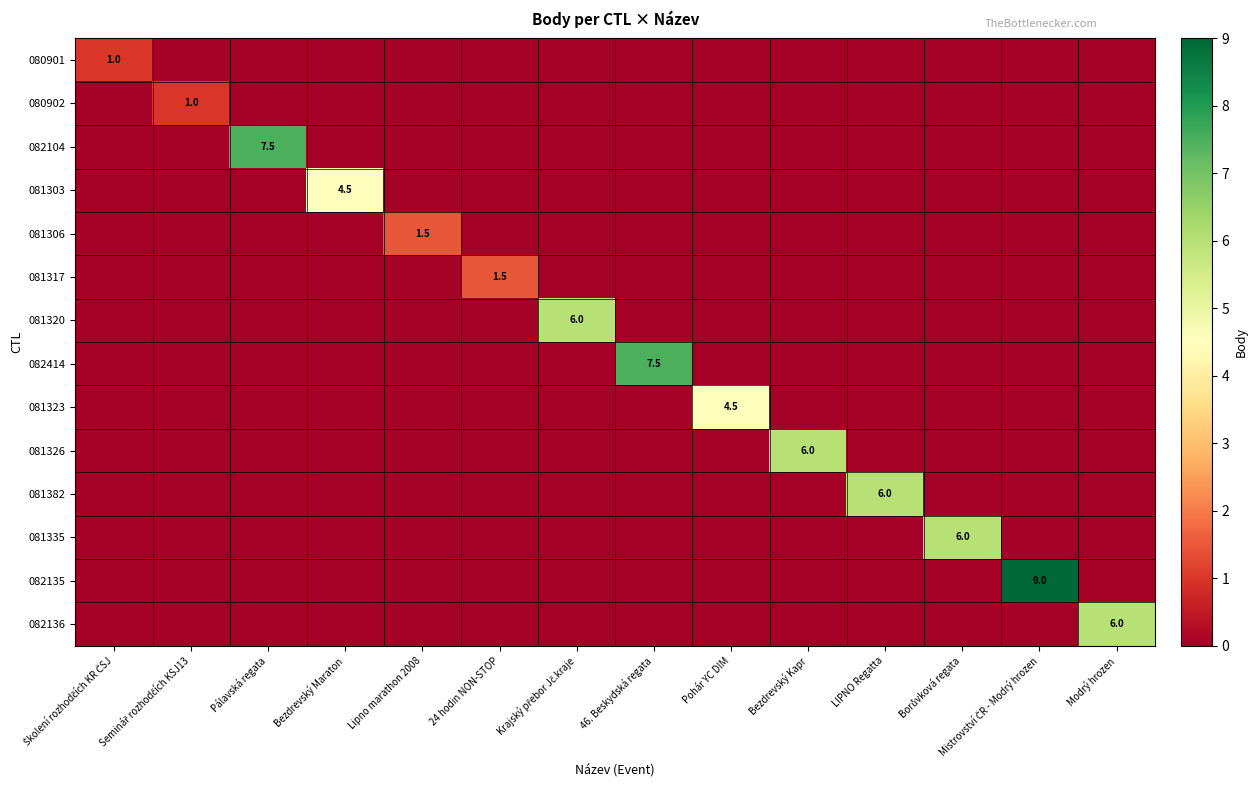

List the labels in order of 081323 value, largest first.

Pohár YC DIM, Školení rozhodčích KR ČSJ, Seminář rozhodčích KSJ13, Pálavská regata, Bezdrevský Maraton, Lipno marathon 2008, 24 hodin NON-STOP, Krajský přebor Jč.kraje, 46. Beskydská regata, Bezdrevský Kapr, LIPNO Regatta, Borůvková regata, Mistrovství ČR - Modrý hrozen, Modrý hrozen